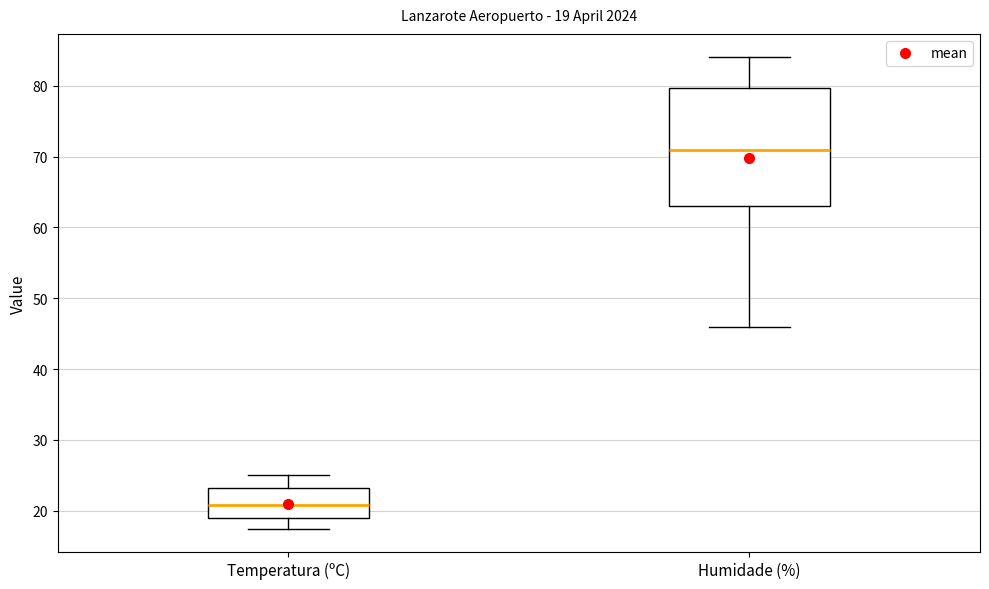

Which box has the lowest median line?

Temperatura (ºC)